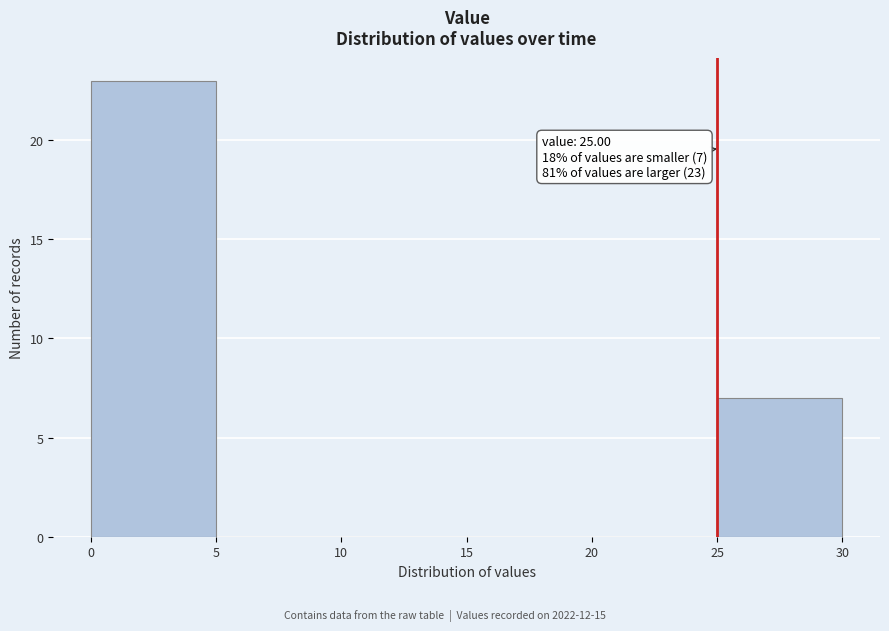

Which range on the x-axis has the tallest bar?

0 to 5